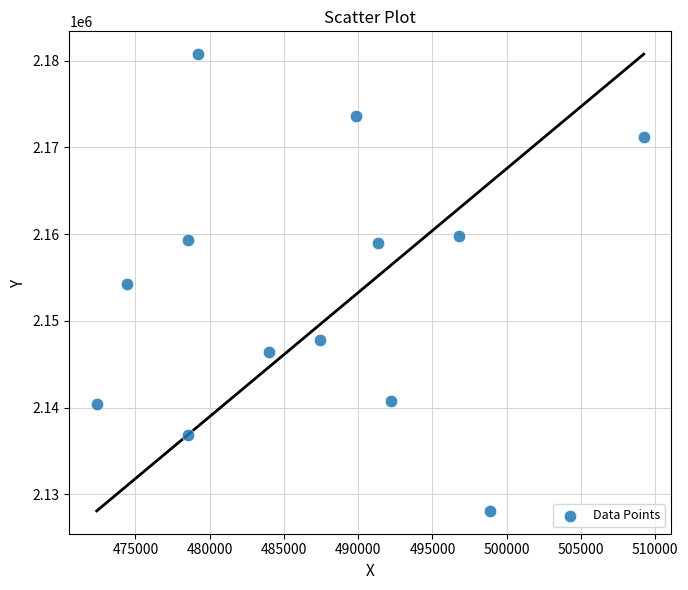

What is the range of Y values (max minus min)?

52653.1